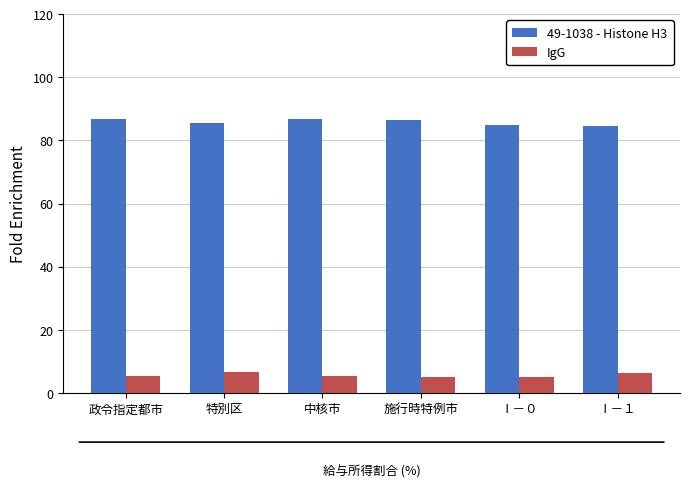

Is it true that 49-1038 - Histone H3 equals 21.2 at 特別区?

False